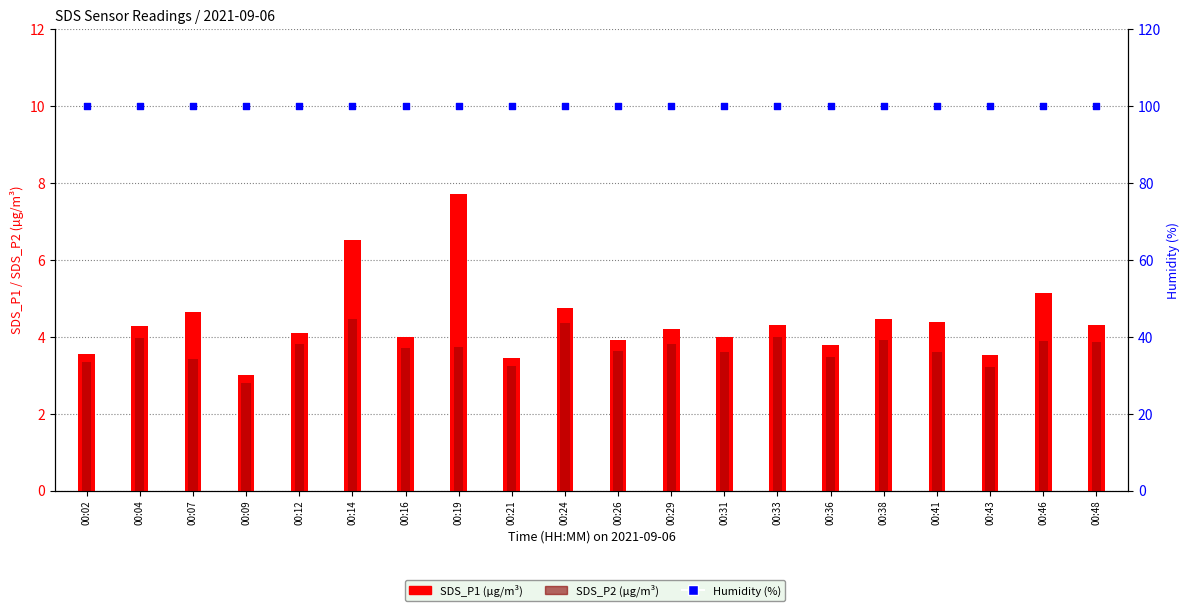

At which category is the sum across all series the highest?

00:19